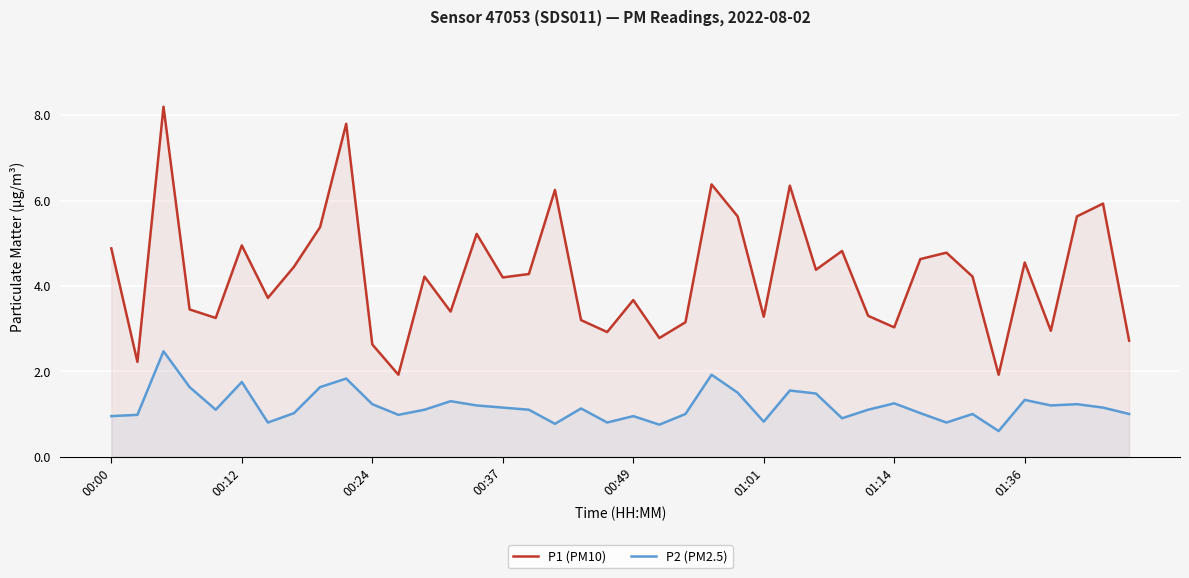

What are all the series names shown in the legend?

P1 (PM10), P2 (PM2.5)